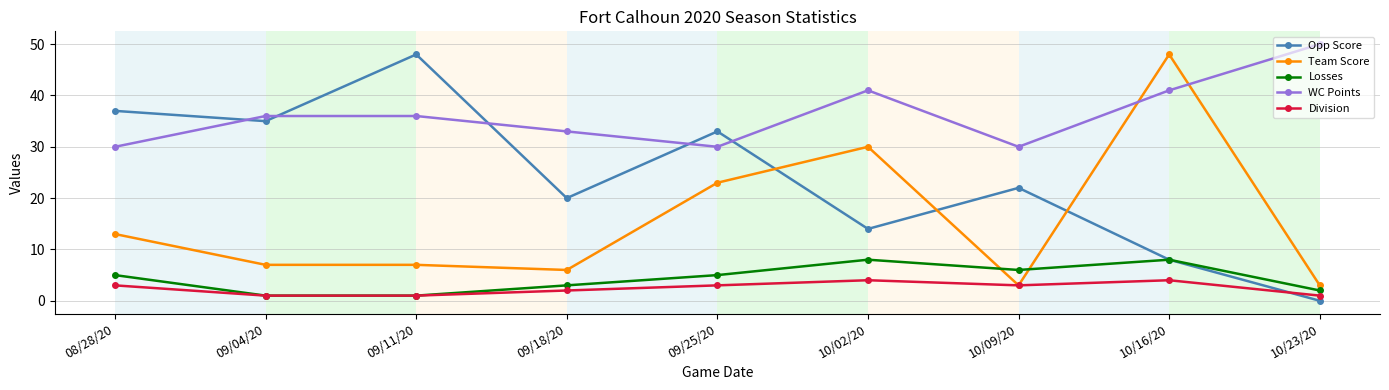

At which category does WC Points reach its first local valley?

09/25/20